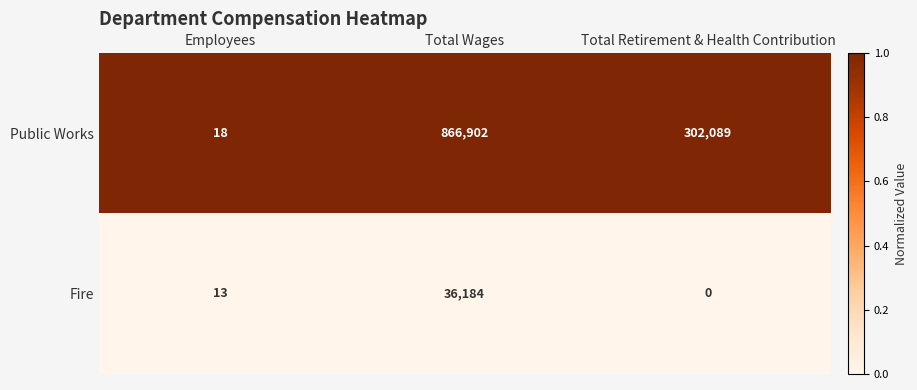

What is the total value across all series at Employees?

31